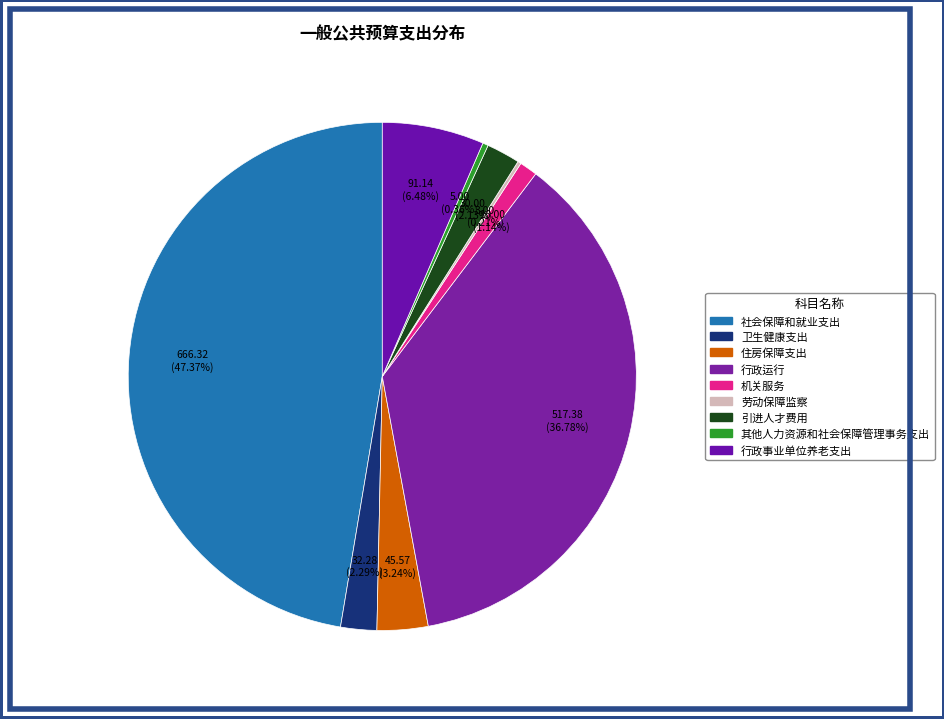

Rank the categories by value from lowest to highest.

劳动保障监察, 其他人力资源和社会保障管理事务支出, 机关服务, 引进人才费用, 卫生健康支出, 住房保障支出, 行政事业单位养老支出, 行政运行, 社会保障和就业支出